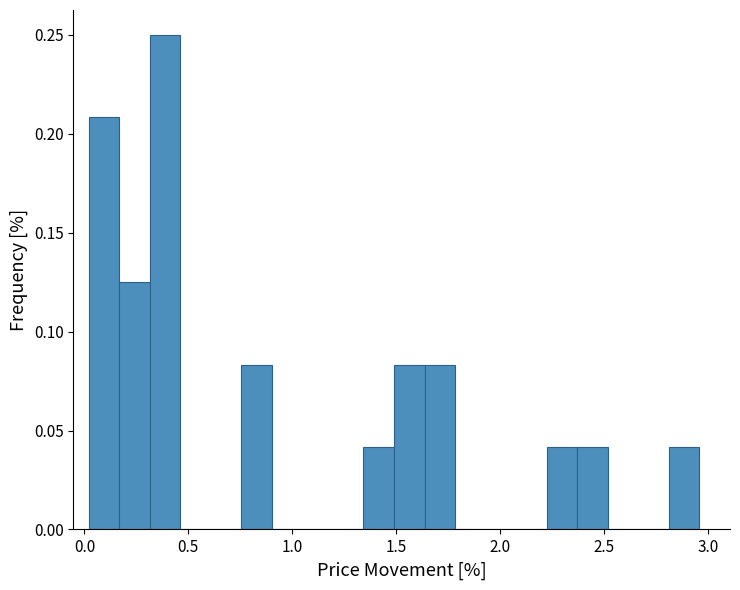

Read against the x-axis, roughly where is the centre of the tallest bar?

0.40